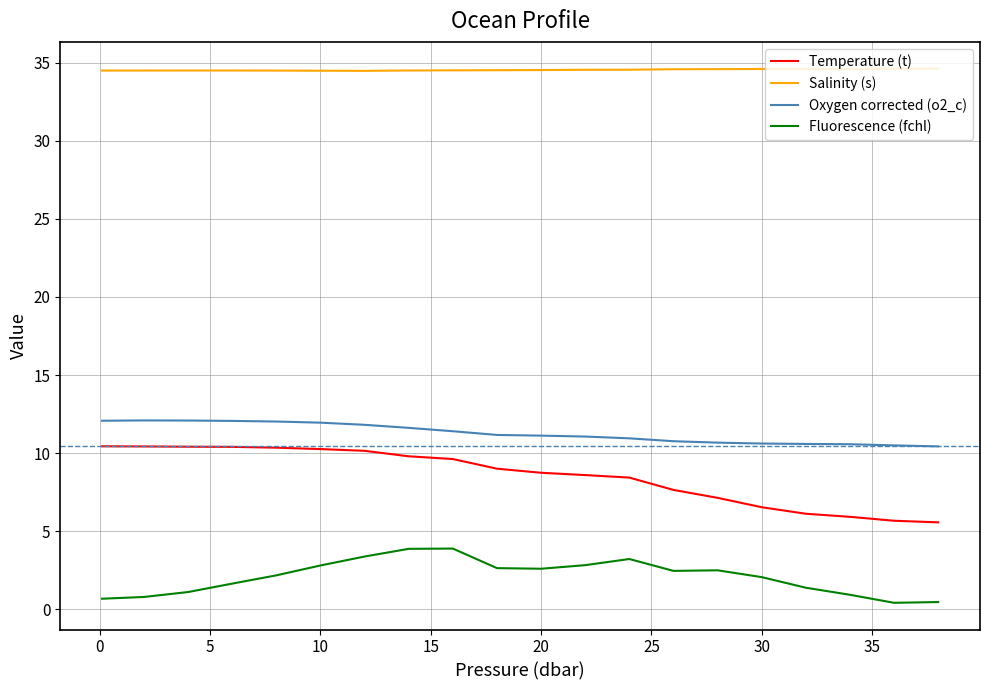

Which series has the largest range (max minus min)?

Temperature (t)